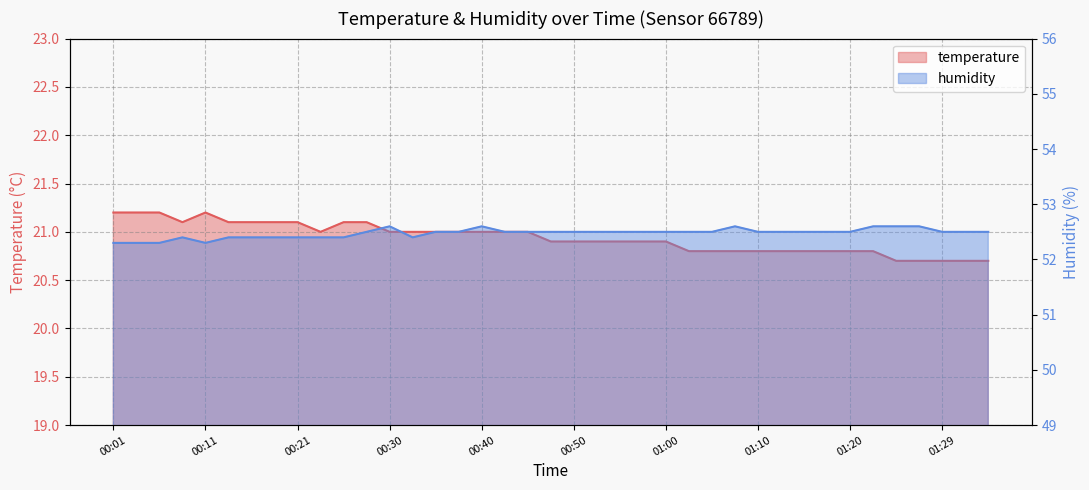

List the series in order of their peak value, lowest first.

temperature, humidity